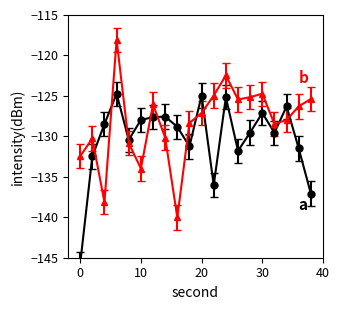

Which has a higher value, 22 or 20?

20